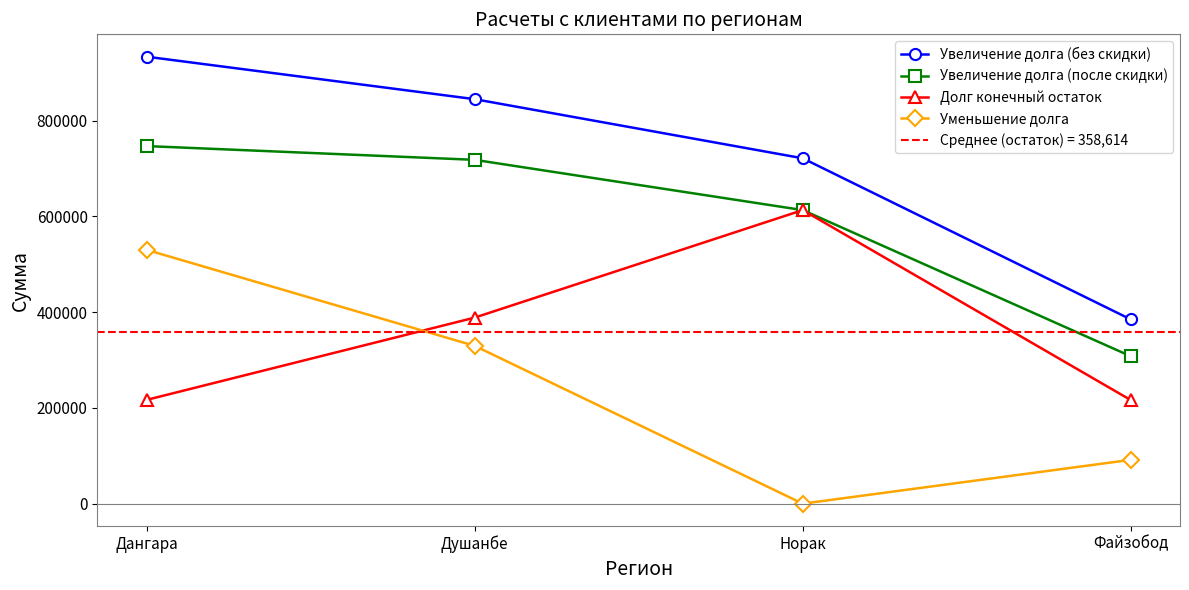

How many distinct data groups are displayed?

4